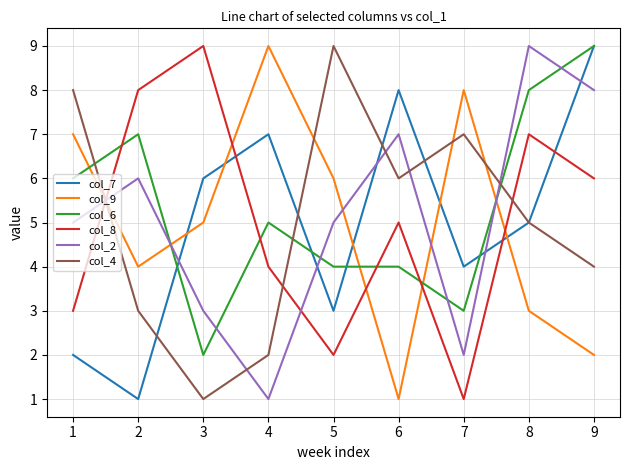

After their last crossing, which series has the higher values: col_8 or col_4?

col_8